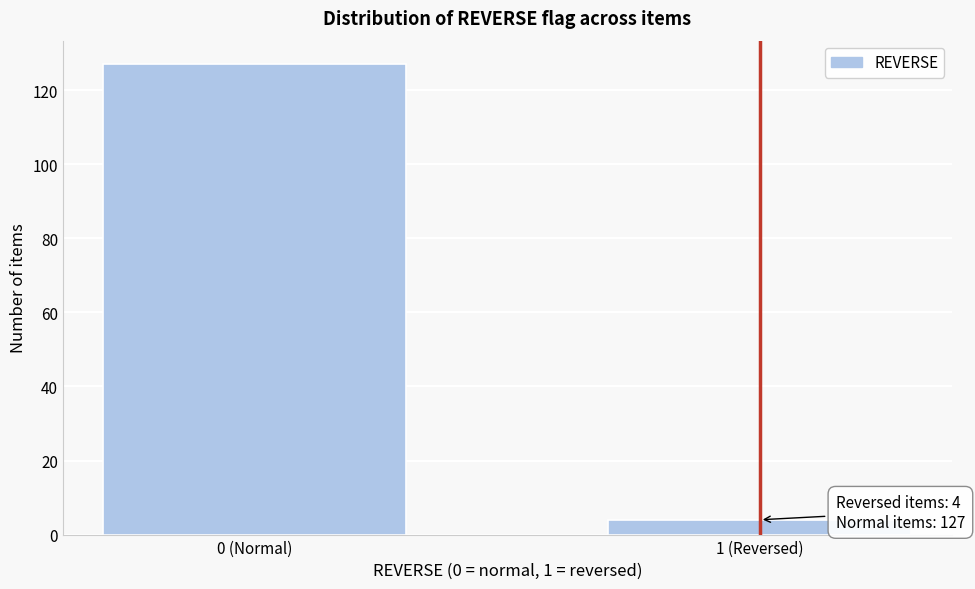

Reading right to left, what are all the values shown in this chart?

1 (Reversed)=4	0 (Normal)=127